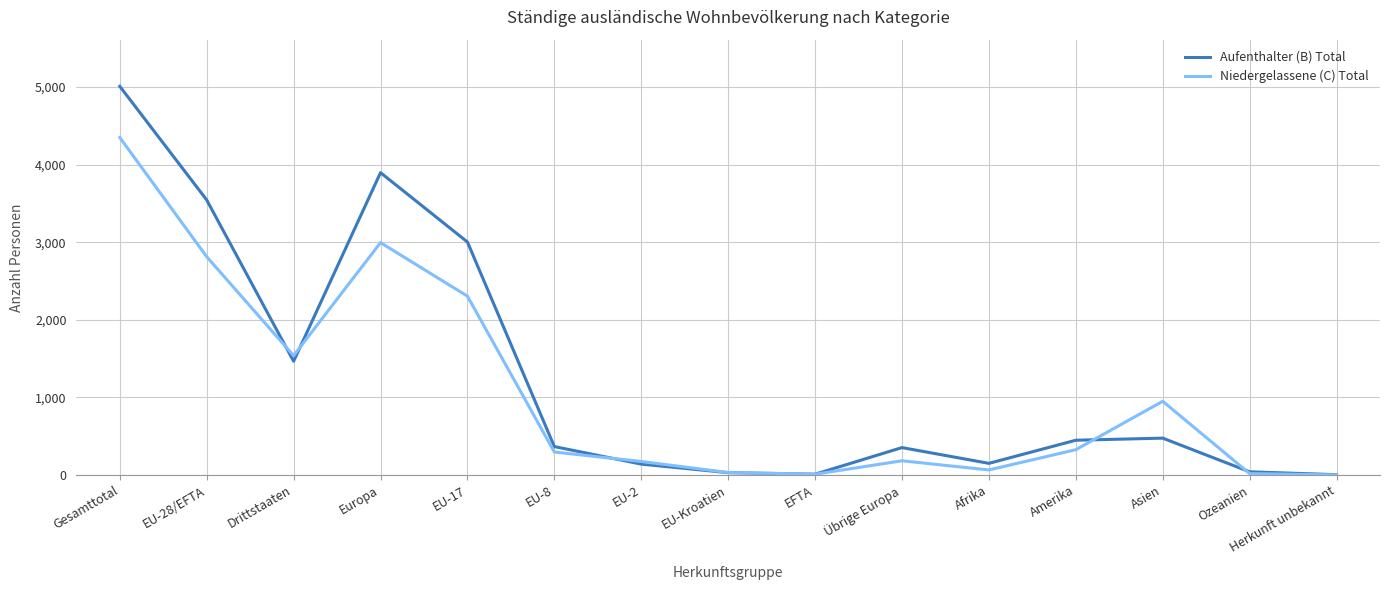

Which label corresponds to the largest value in the chart?

Gesamttotal